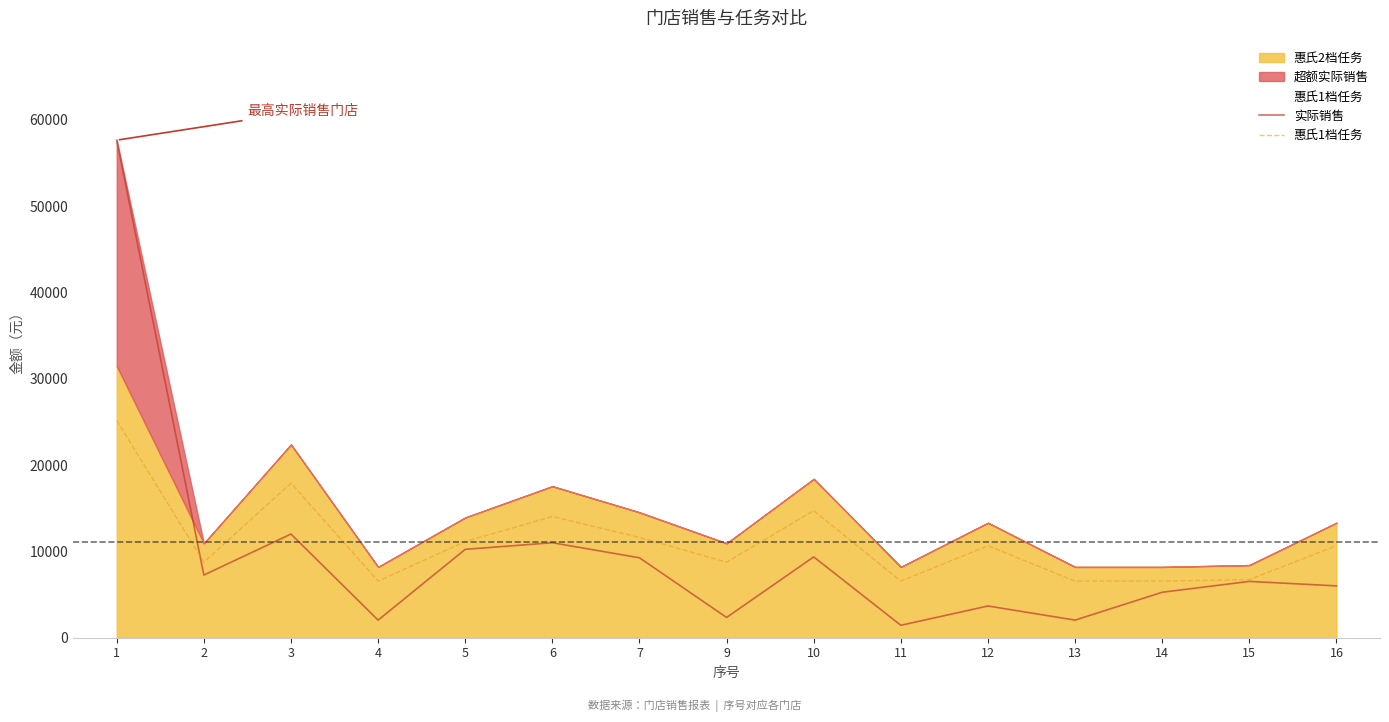

The 惠氏1档任务 series shows 6560.0 at 4. True or false?

True